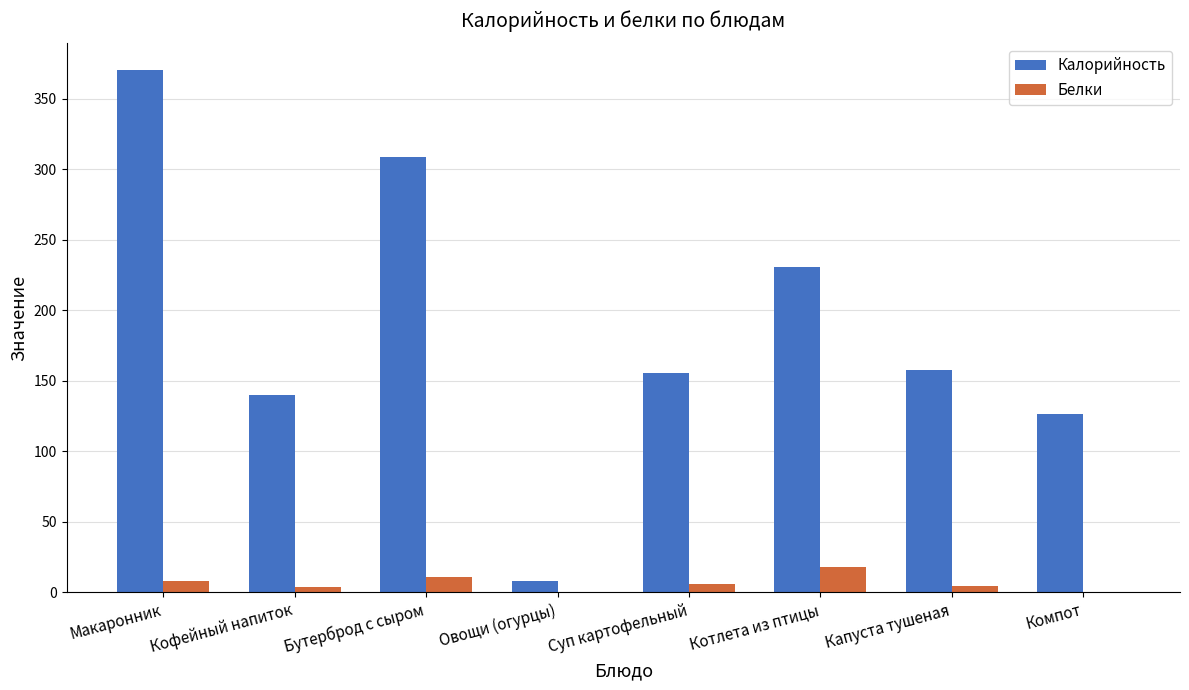

How many groups of bars are there?

8